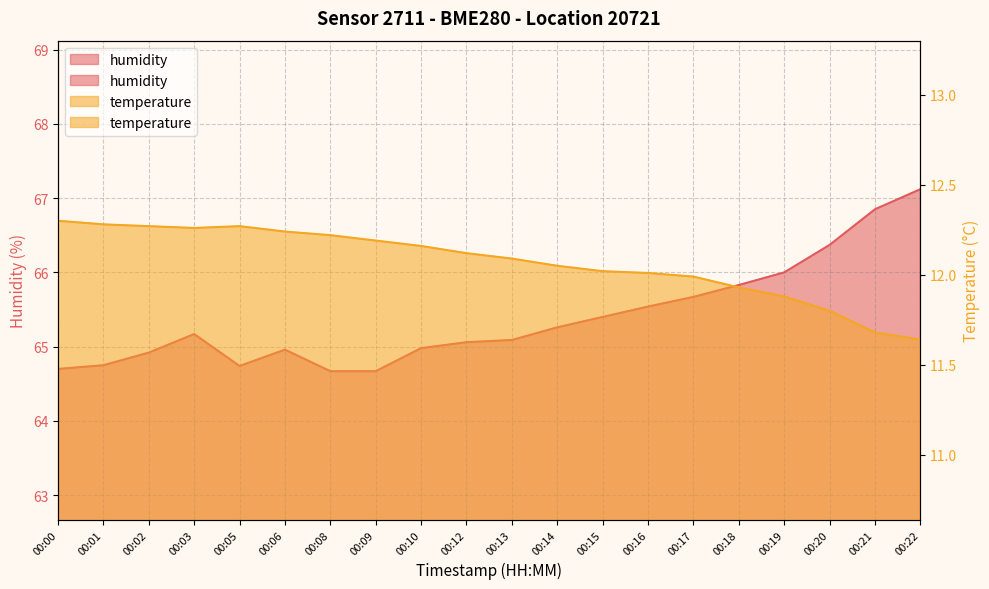

How many lines are shown in the chart?

2